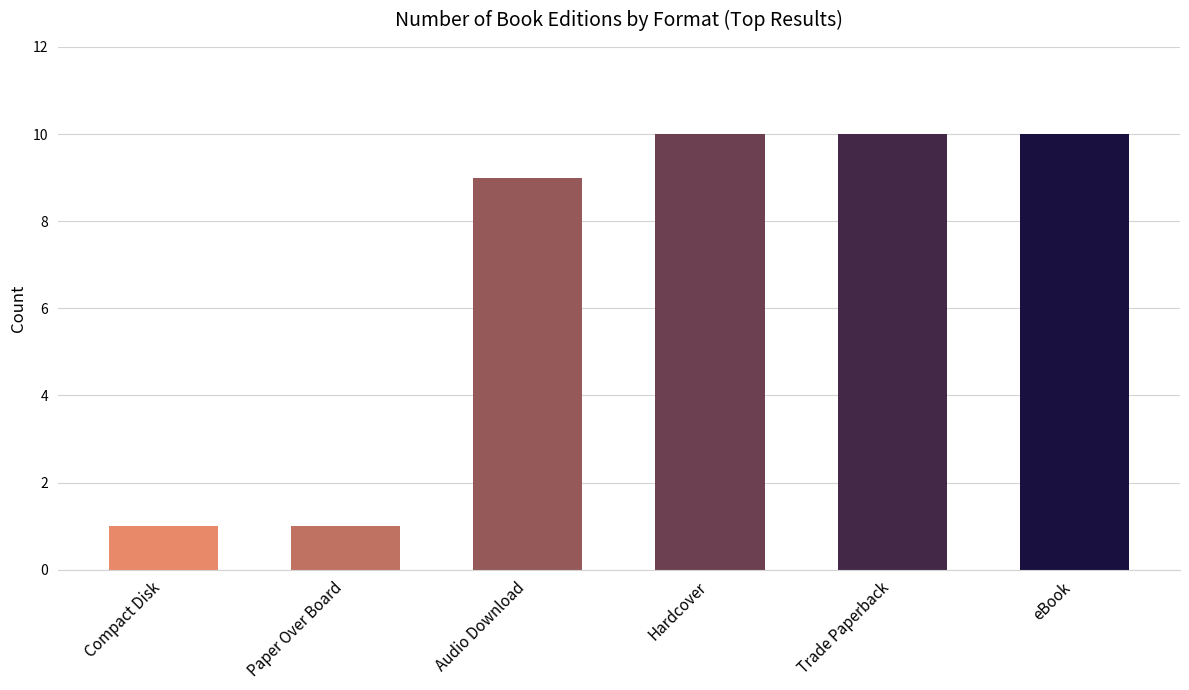

What is the label of the 1st bar from the left?

Compact Disk